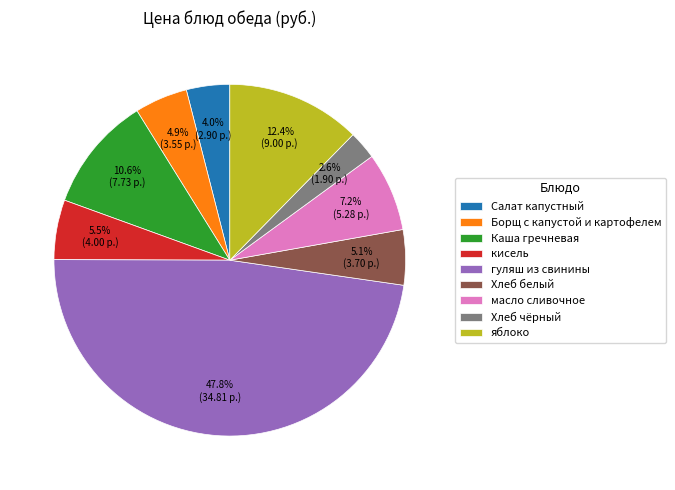

Which has a higher value, Борщ с капустой и картофелем or Хлеб чёрный?

Борщ с капустой и картофелем